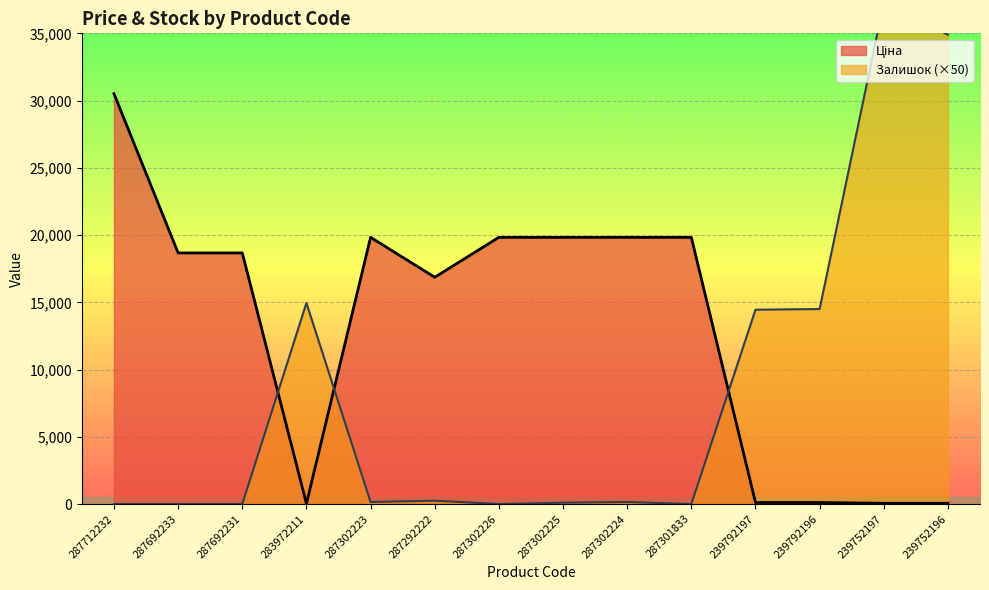

How many lines are shown in the chart?

2